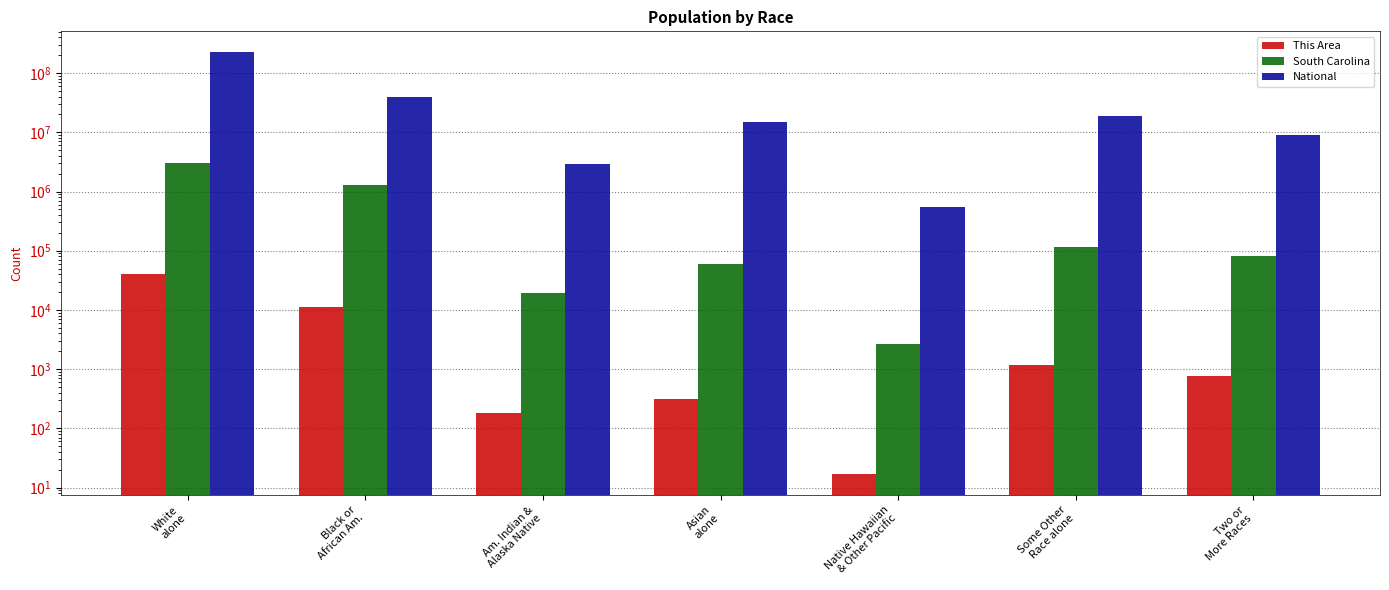

The South Carolina series shows 161953 at Some Other
Race alone. True or false?

False